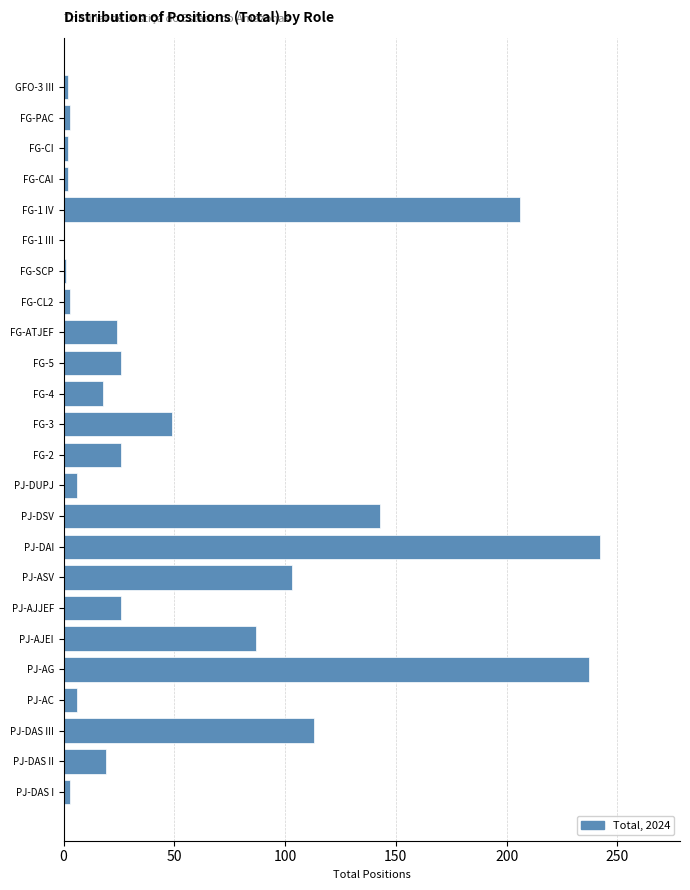

Between FG-ATJEF and PJ-AG, which is larger?

PJ-AG